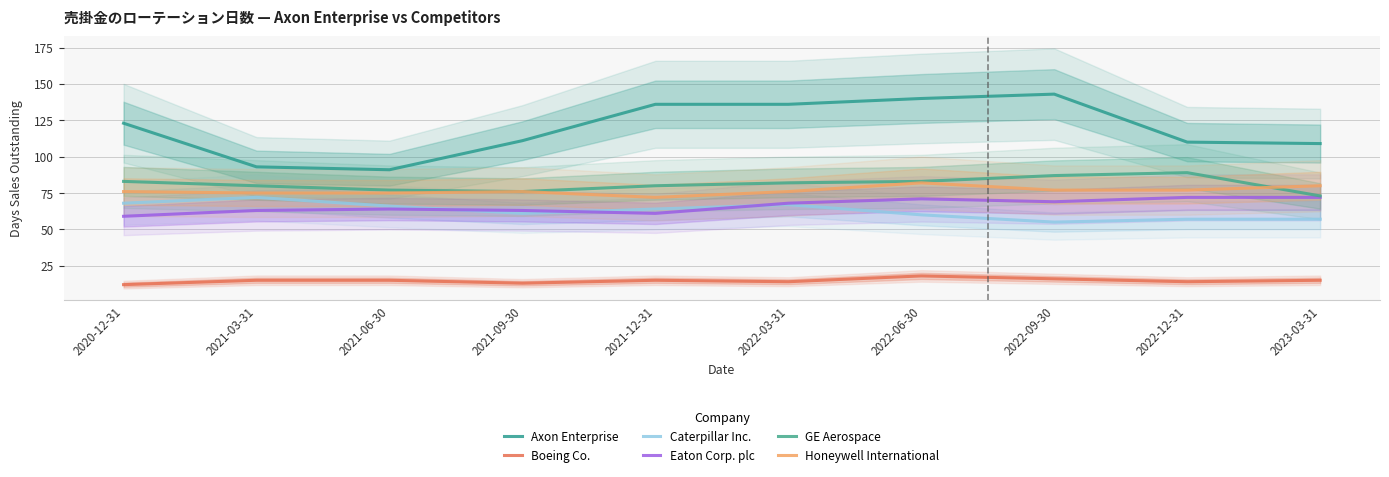

List the series in order of their peak value, highest first.

Axon Enterprise, GE Aerospace, Honeywell International, Caterpillar Inc., Eaton Corp. plc, Boeing Co.